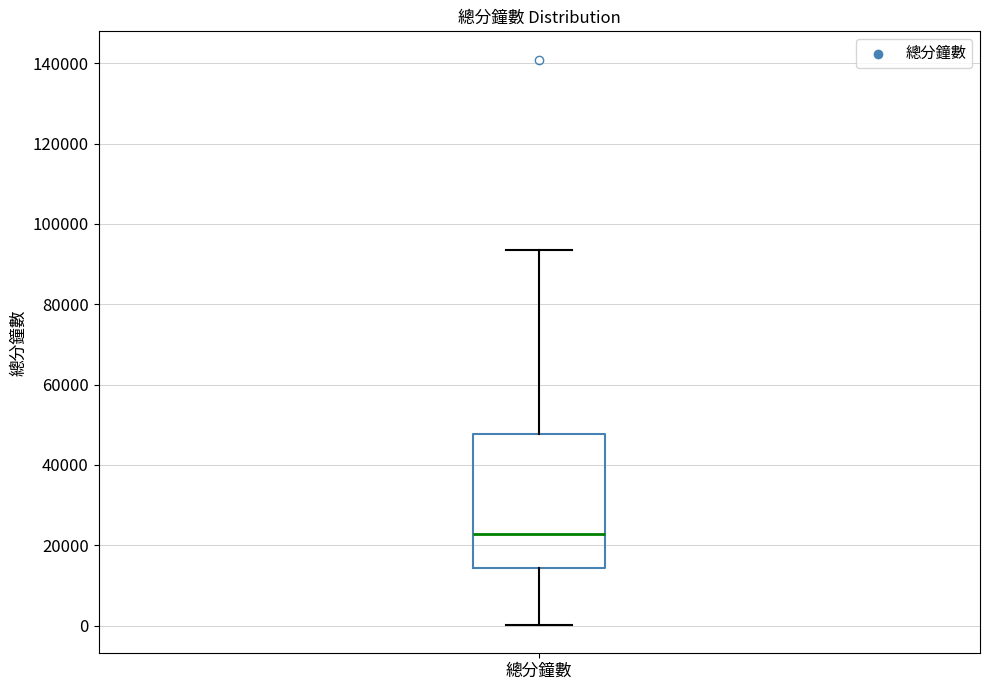

Transcribe this box plot: give where the median line is, the range the box spans, and where the two whiskers end, as read against the y-axis. The values are not printed on the chart, so give them approximately, as read against the axis.

median 22000, box 14000 to 48000, whiskers 0 to 94000